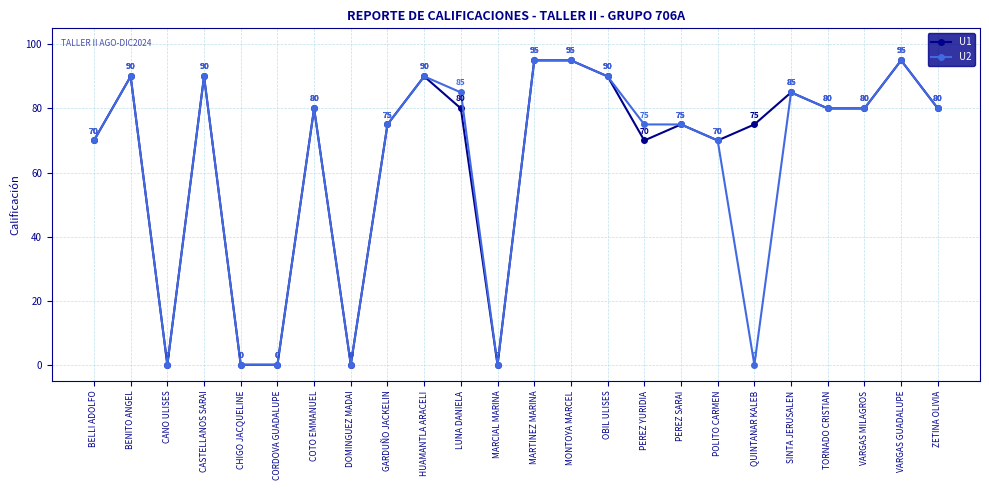

At QUINTANAR KALEB, list the series in order from smallest to largest.

U2, U1